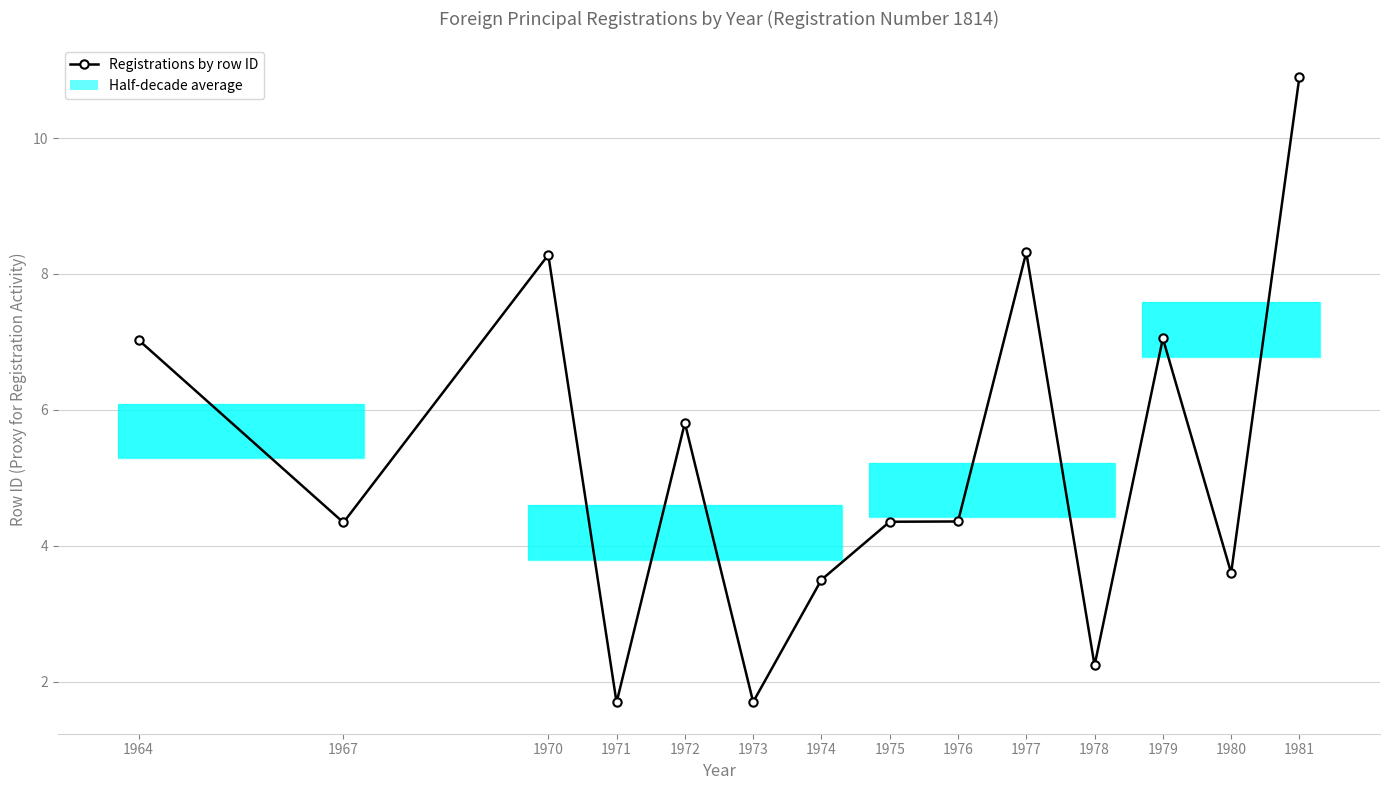

The chart shows a value of 5.8 at 1974. True or false?

False